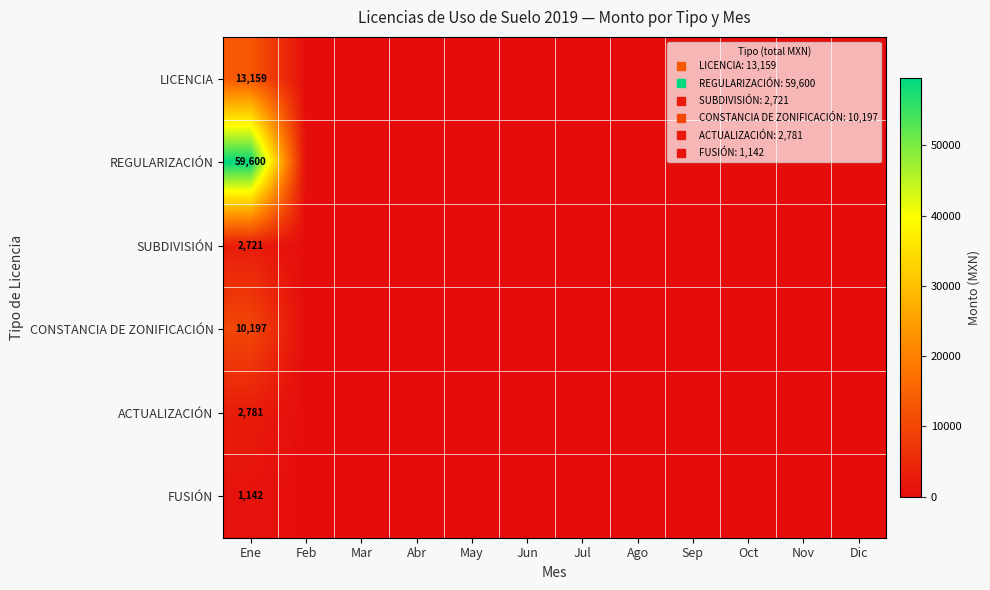

At which label does FUSIÓN reach its peak?

Ene